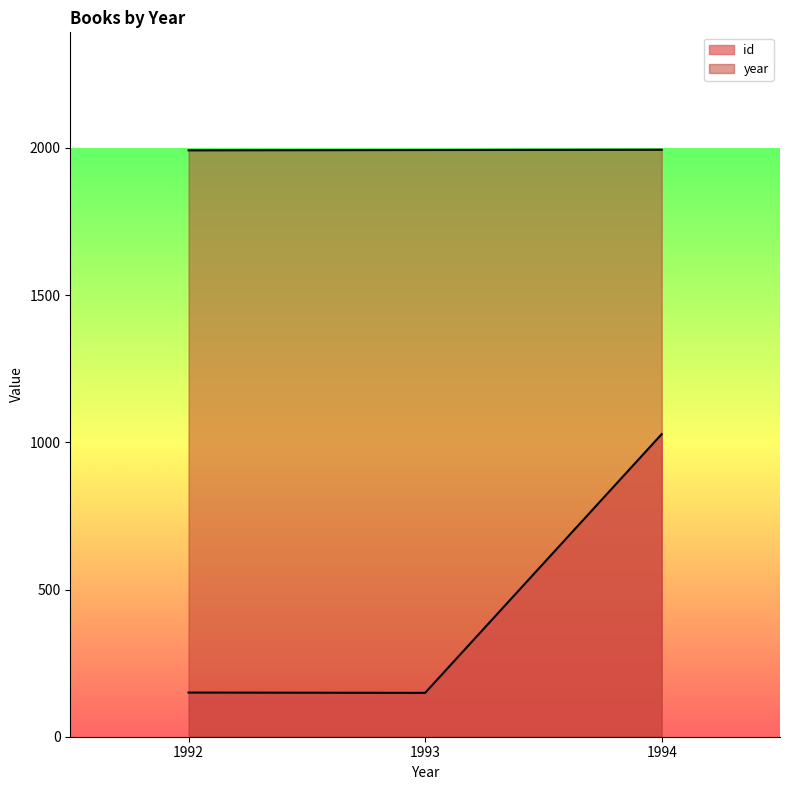

What is the sum of all year values?

5979